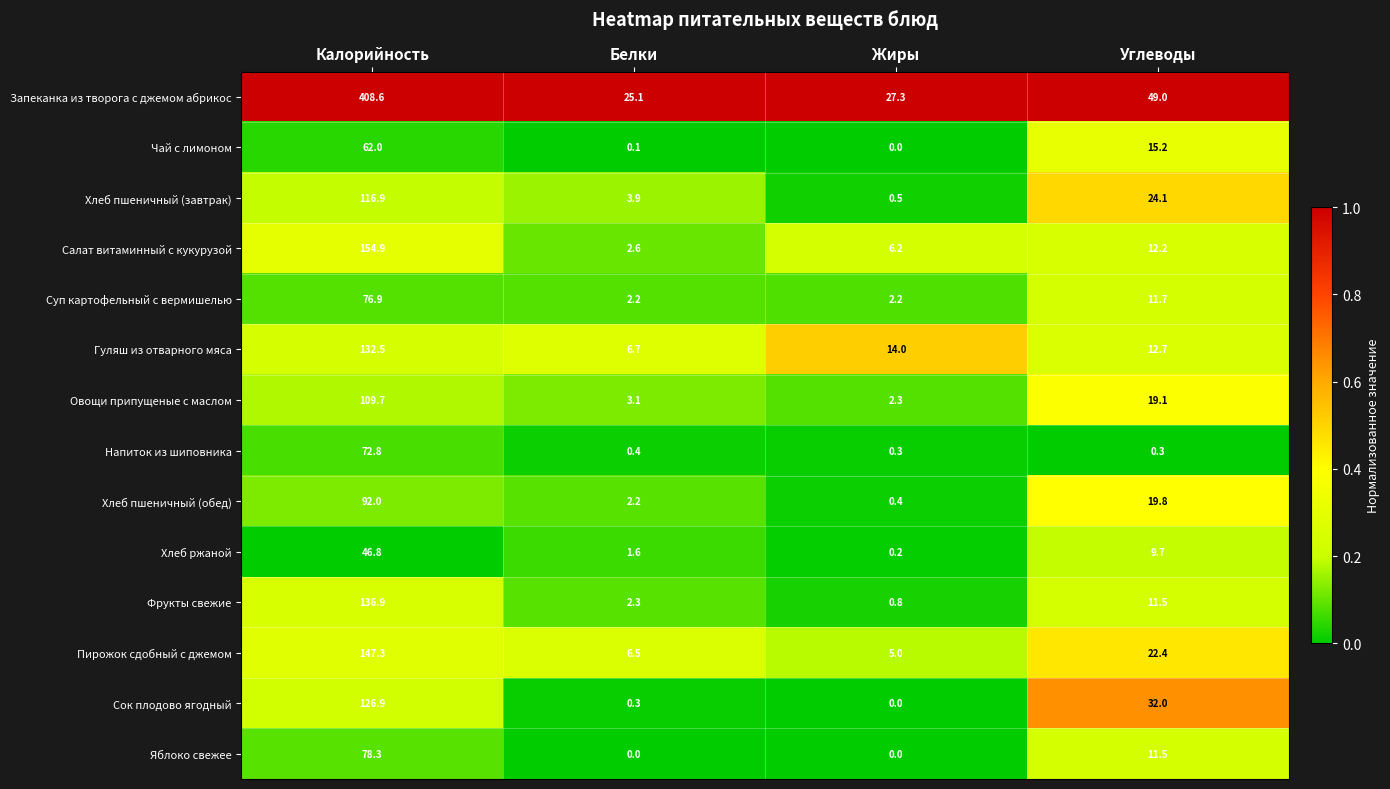

The value of Хлеб ржаной at Жиры is 0.2. True or false?

True